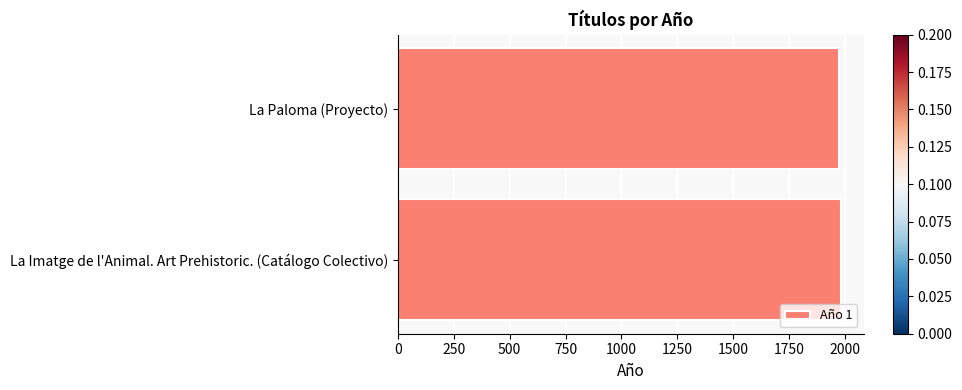

How many data points does each series have?

2